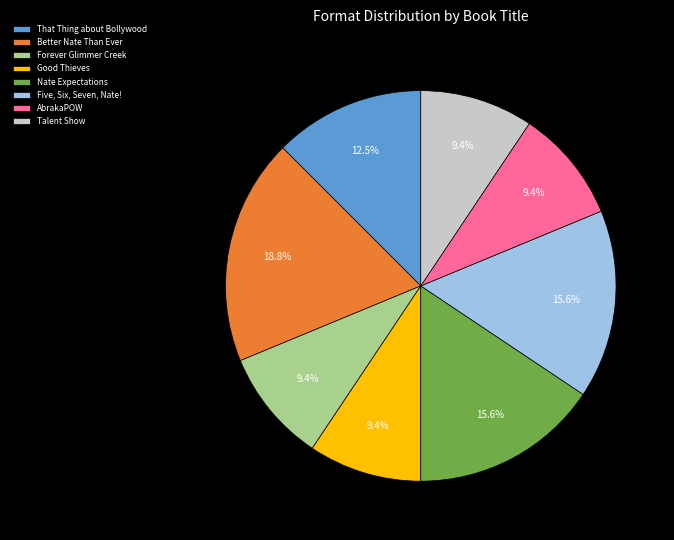

To the nearest percent, what is the difference between the Better Nate Than Ever and Five, Six, Seven, Nate! slice percentages?

3%